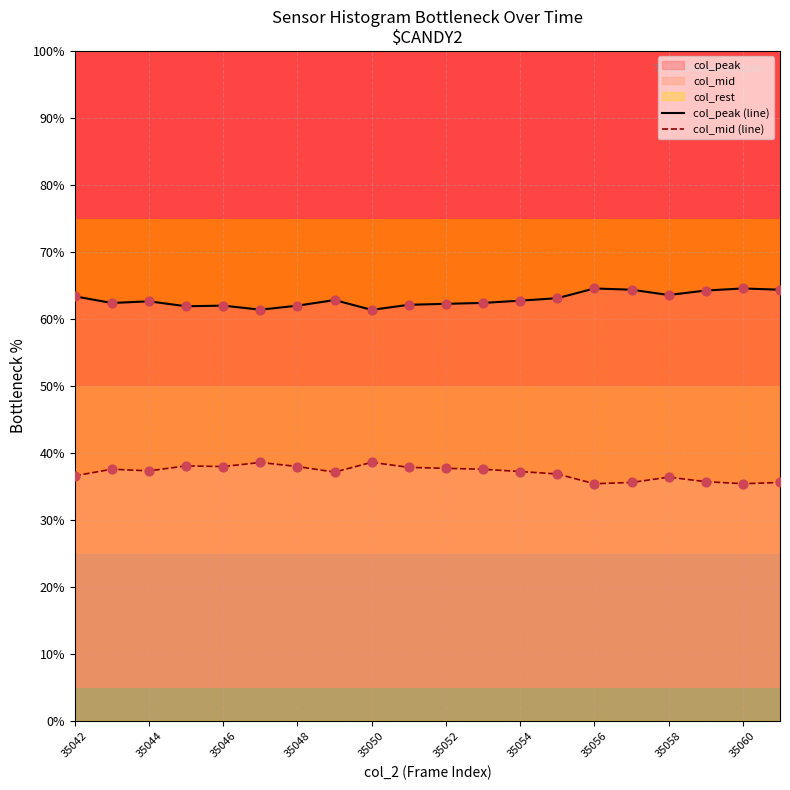

At which category is the sum across all series the highest?

15